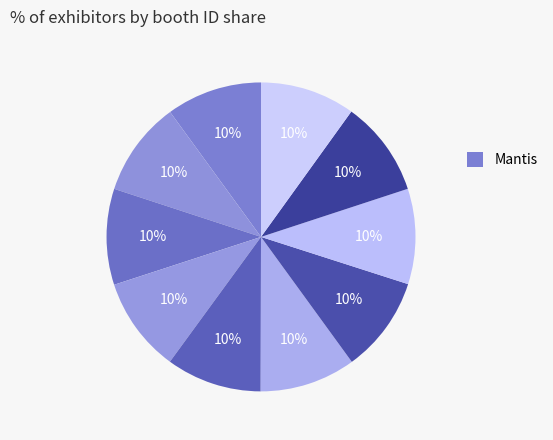

Count the number of slices in the pie.

10